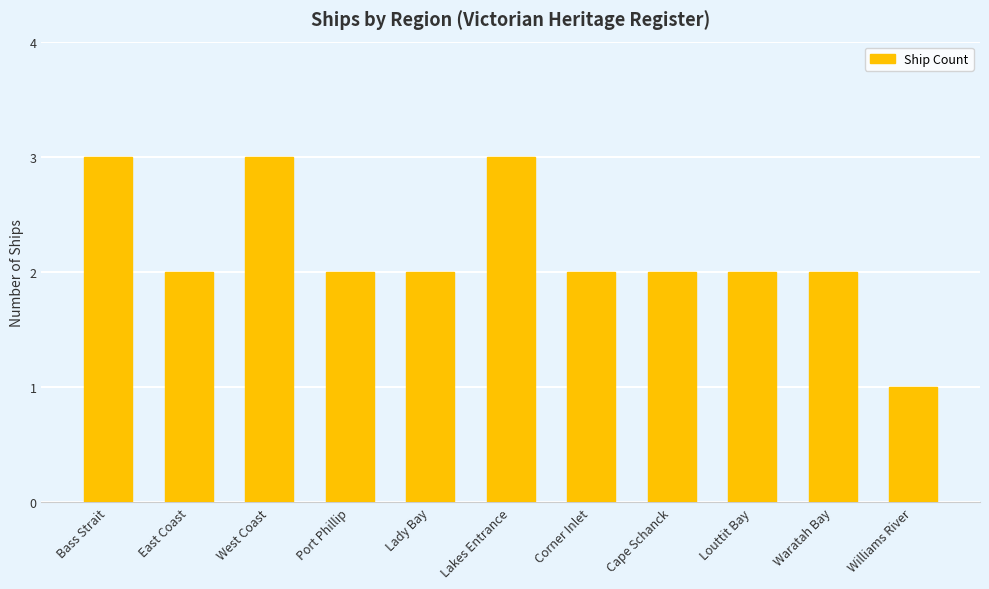

Is it true that the value at Corner Inlet is 2?

True